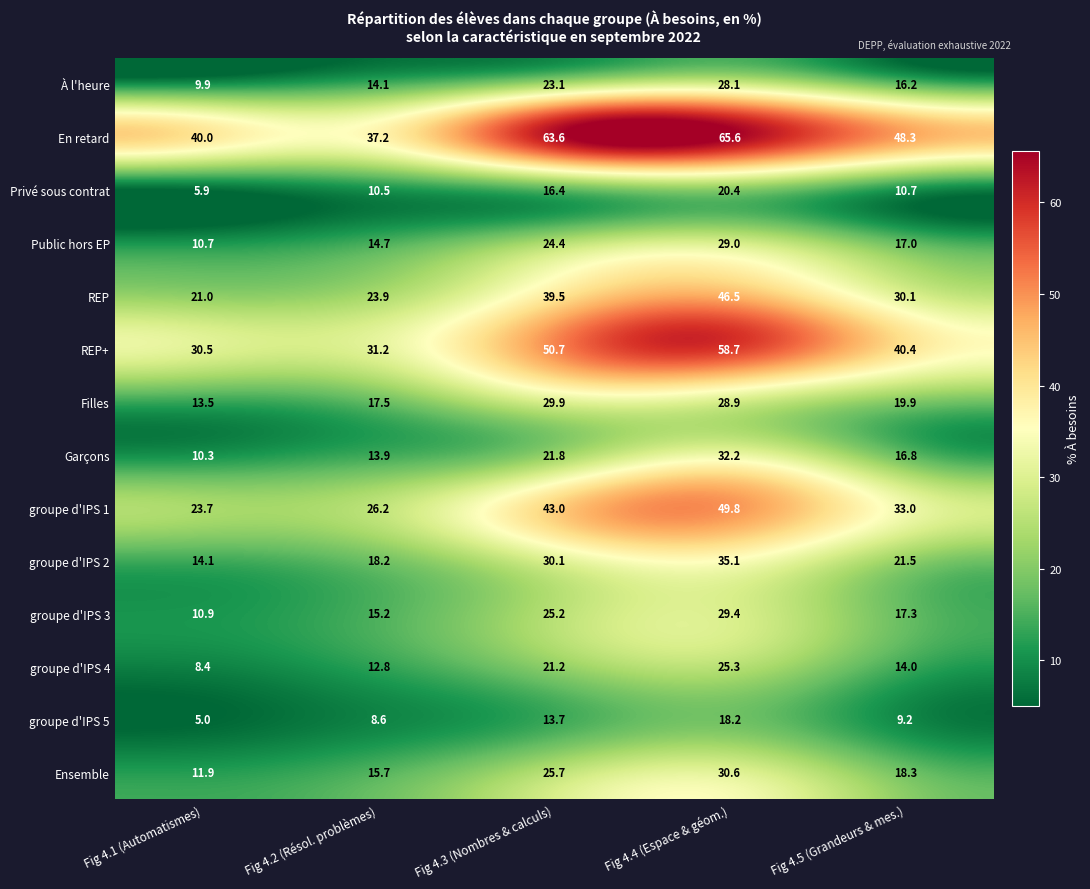

At which category is the sum across all series the highest?

Fig 4.4 (Espace & géom.)